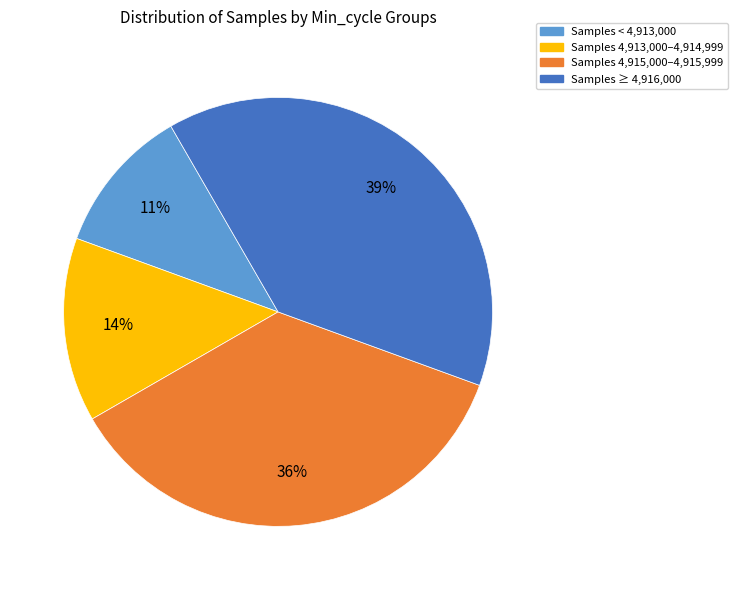

Does any single category account for the majority?

No